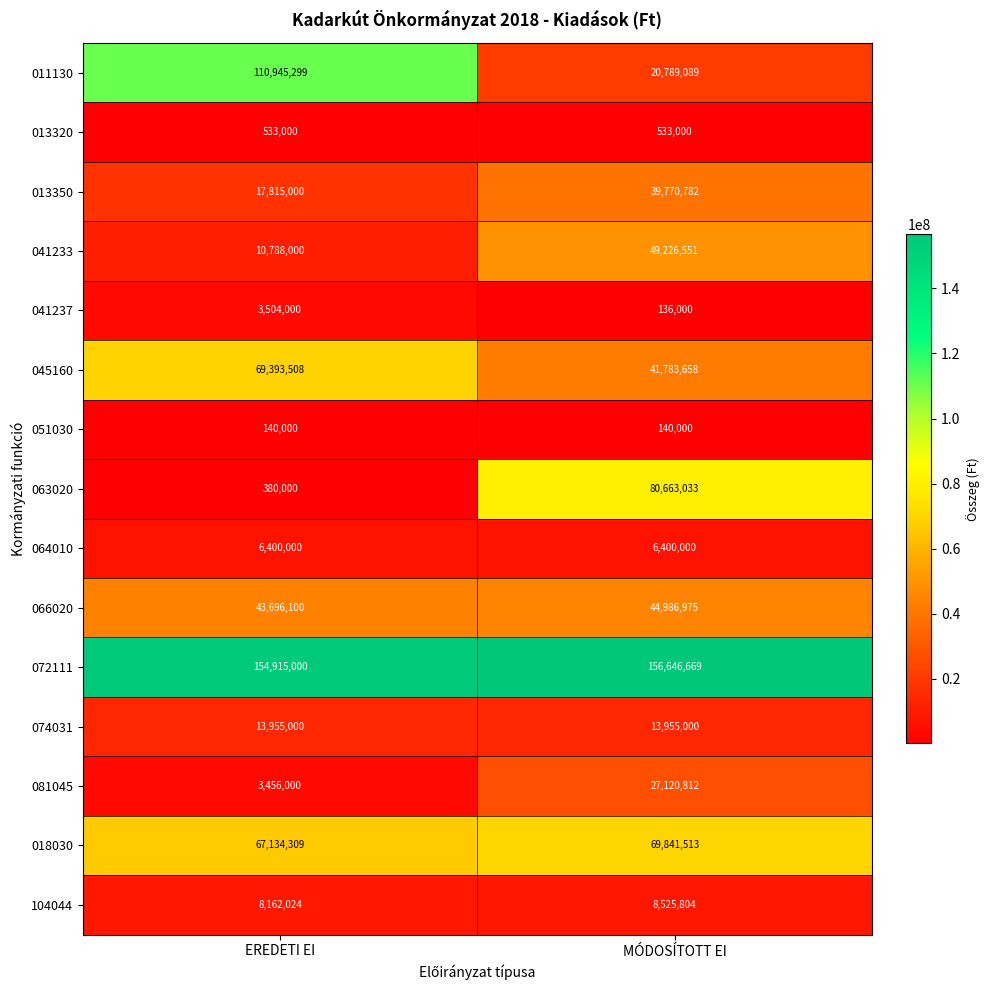

Reading left to right, transcribe all the data shown in this chart.

011130: EREDETI EI=110945299	MÓDOSÍTOTT EI=20789089
013320: EREDETI EI=533000	MÓDOSÍTOTT EI=533000
013350: EREDETI EI=17815000	MÓDOSÍTOTT EI=39770782
041233: EREDETI EI=10788000	MÓDOSÍTOTT EI=49226551
041237: EREDETI EI=3504000	MÓDOSÍTOTT EI=136000
045160: EREDETI EI=69393508	MÓDOSÍTOTT EI=41783658
051030: EREDETI EI=140000	MÓDOSÍTOTT EI=140000
063020: EREDETI EI=380000	MÓDOSÍTOTT EI=80663033
064010: EREDETI EI=6400000	MÓDOSÍTOTT EI=6400000
066020: EREDETI EI=43696100	MÓDOSÍTOTT EI=44986975
072111: EREDETI EI=154915000	MÓDOSÍTOTT EI=156646669
074031: EREDETI EI=13955000	MÓDOSÍTOTT EI=13955000
081045: EREDETI EI=3456000	MÓDOSÍTOTT EI=27120812
018030: EREDETI EI=67134309	MÓDOSÍTOTT EI=69841513
104044: EREDETI EI=8162024	MÓDOSÍTOTT EI=8525804